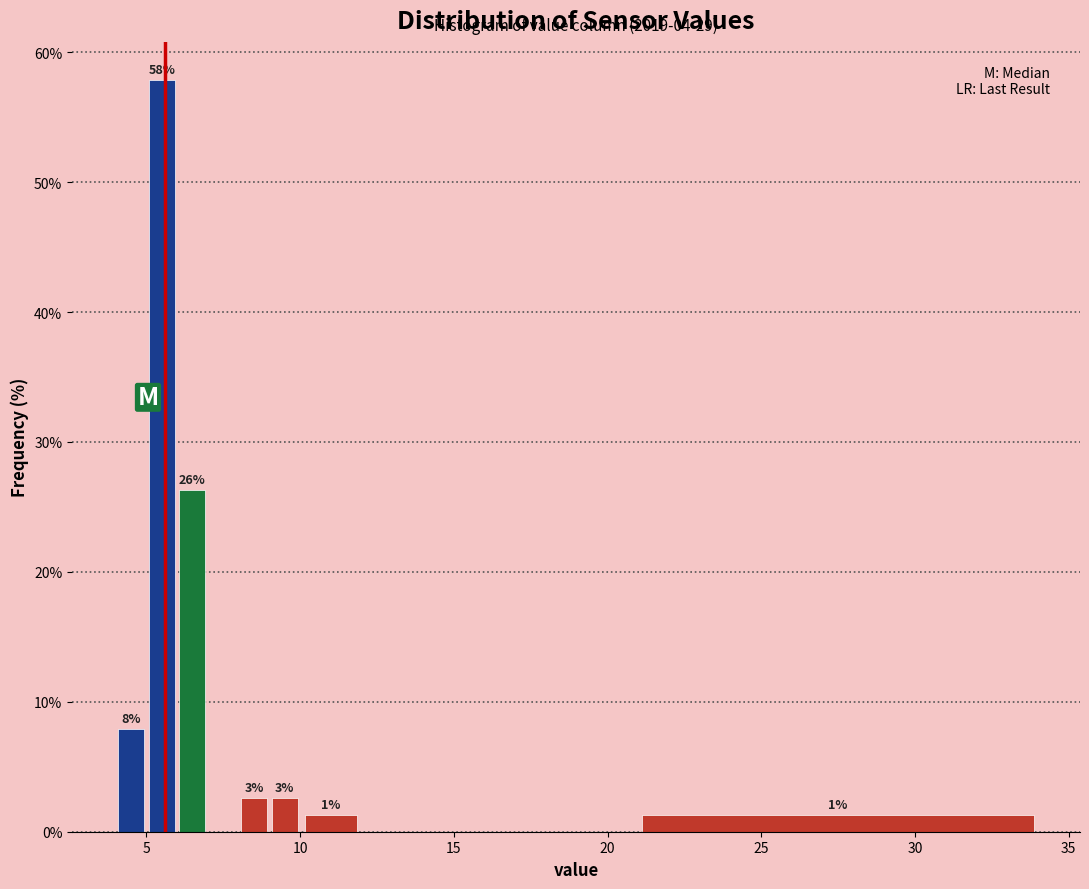

Read against the x-axis, roughly where is the centre of the tallest bar?

5.5